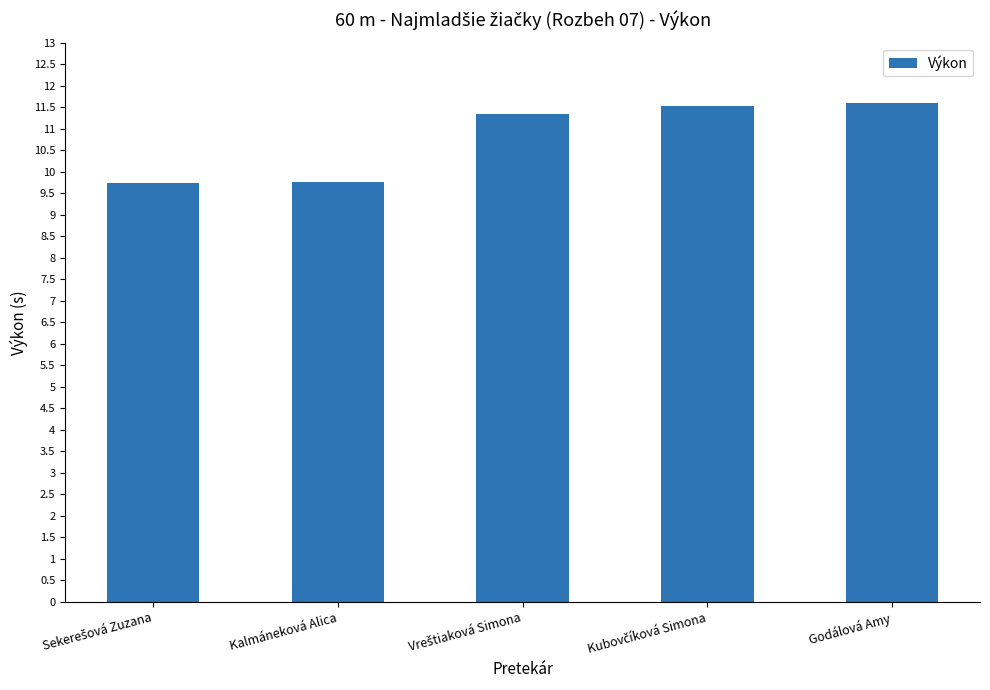

What position from the right is Godálová Amy?

1